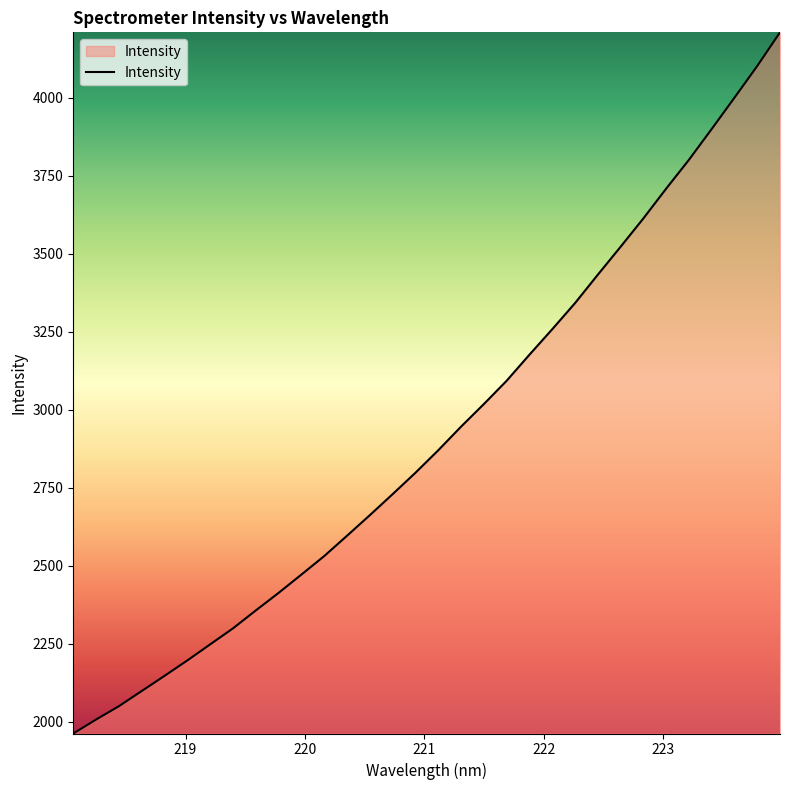

How many lines are shown in the chart?

1